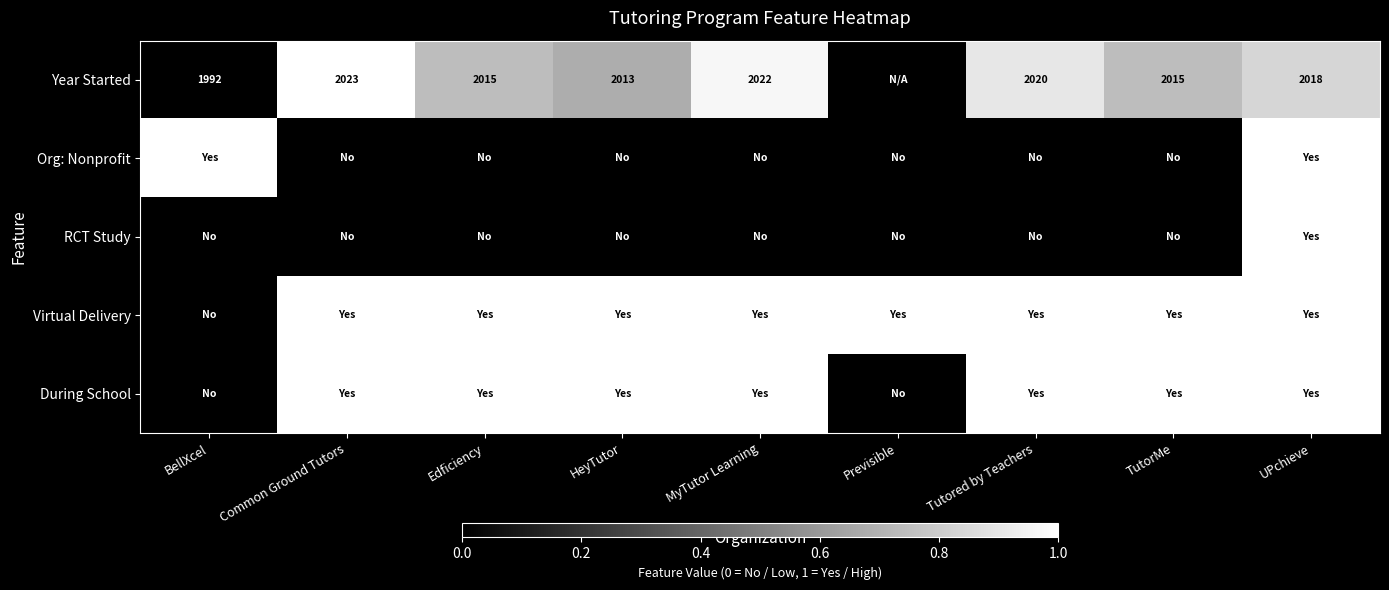

The Year Started series shows 2018 at UPchieve. True or false?

True